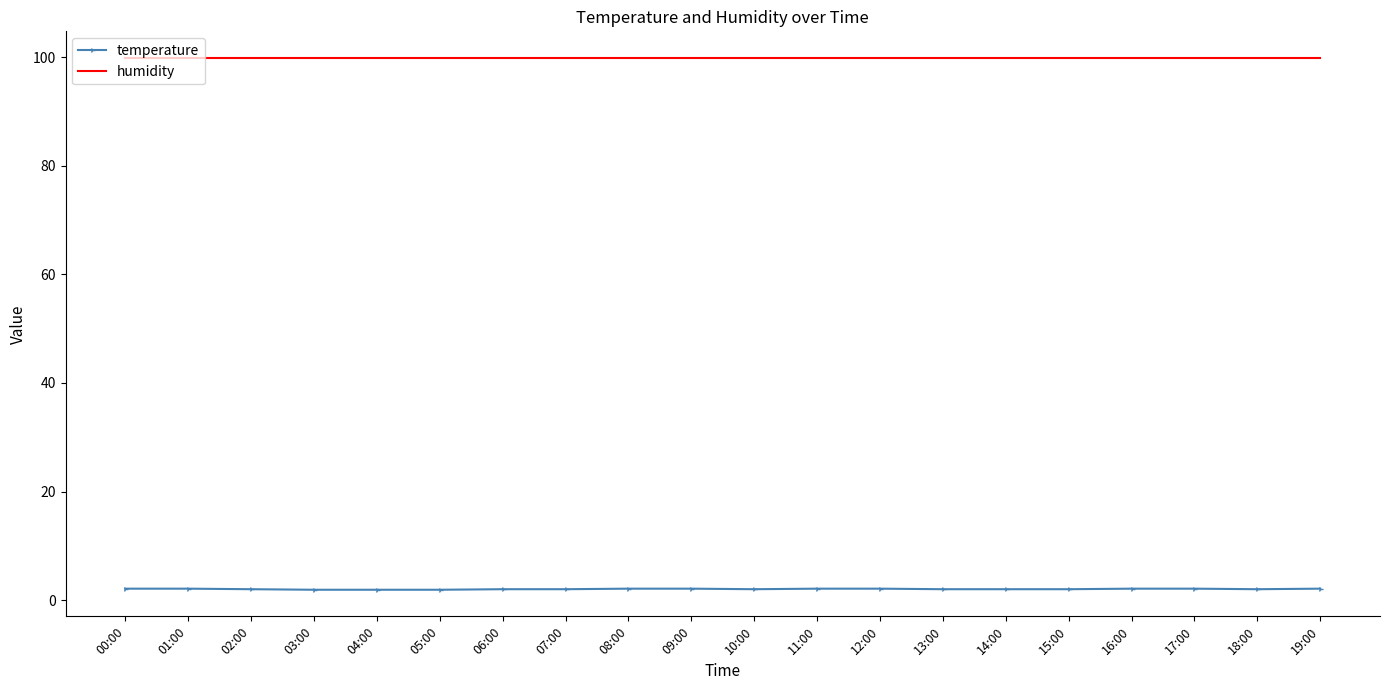

The value of humidity at 09:00 is 151.9. True or false?

False